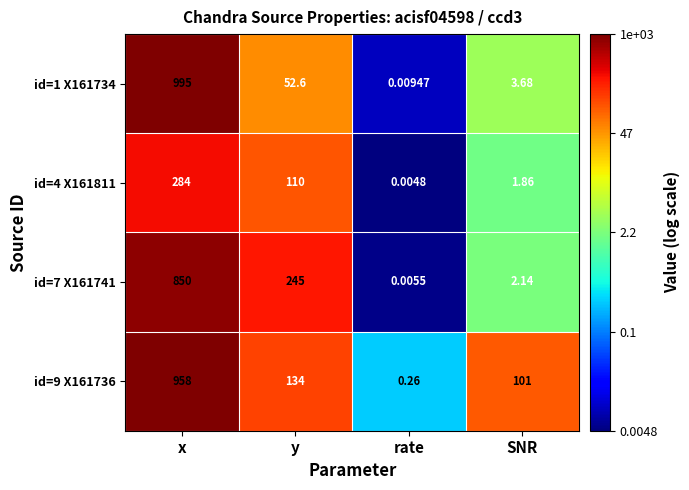

Which series has the largest total across all categories?

id=9 X161736